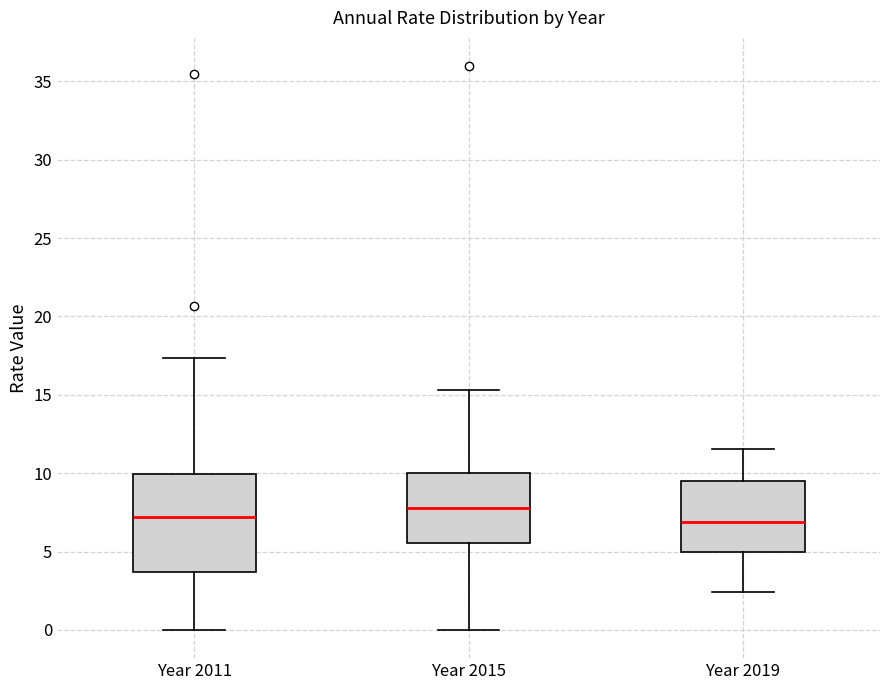

Reading left to right, transcribe this box plot: for each box, give where its median line is, the range the box spans, and where its two whiskers end, as read against the y-axis. The values are not printed on the chart, so give them approximately, as read against the axis.

Year 2011: median 7.0, box 3.5 to 10.0, whiskers 0.0 to 17.5
Year 2015: median 8.0, box 5.5 to 10.0, whiskers 0.0 to 15.5
Year 2019: median 7.0, box 5.0 to 9.5, whiskers 2.5 to 11.5